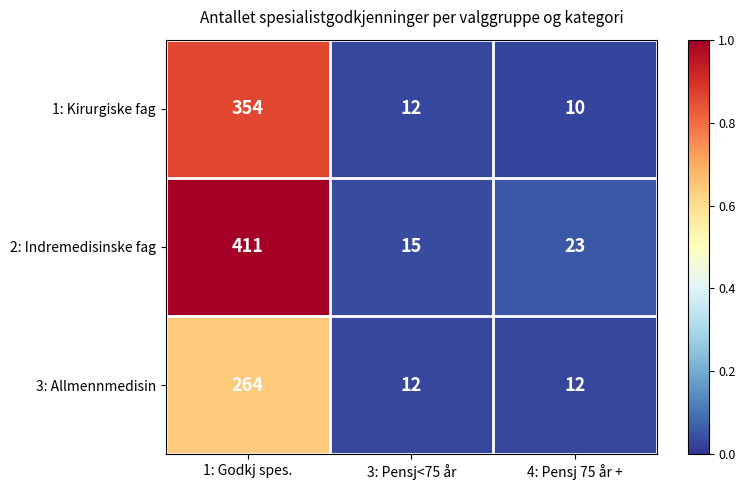

What is the minimum value shown in the chart?

10